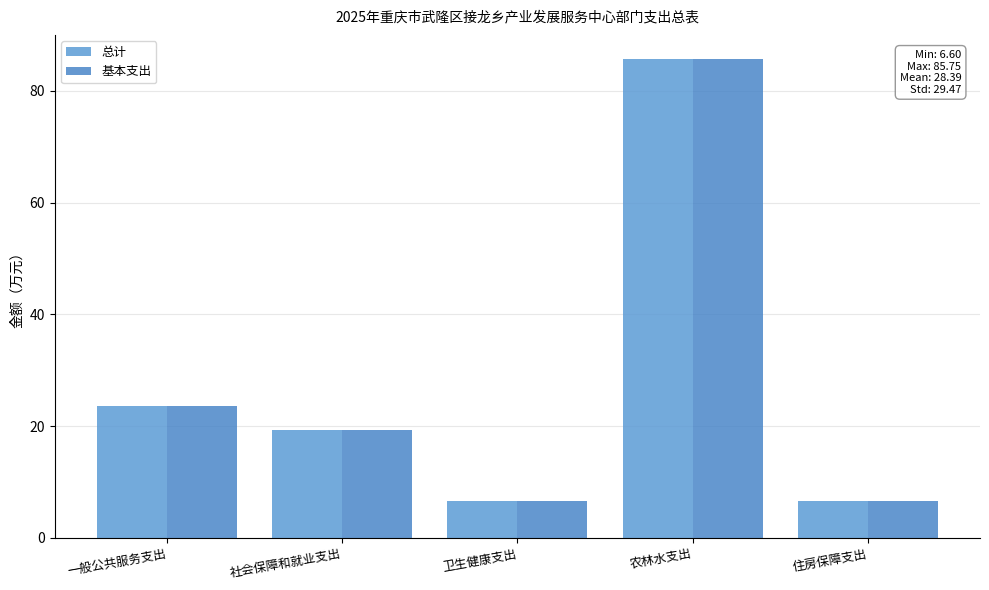

What position from the right is 社会保障和就业支出?

4